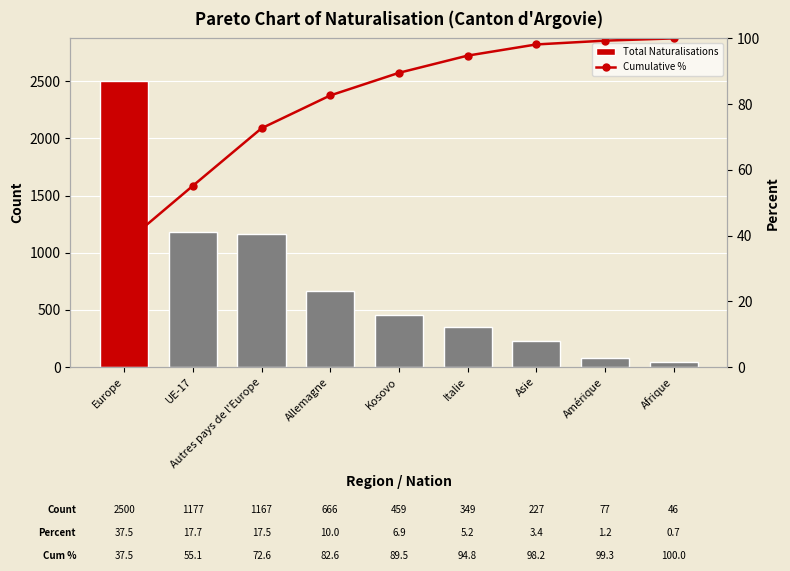

At which category does the chart reach its peak across all series?

Europe